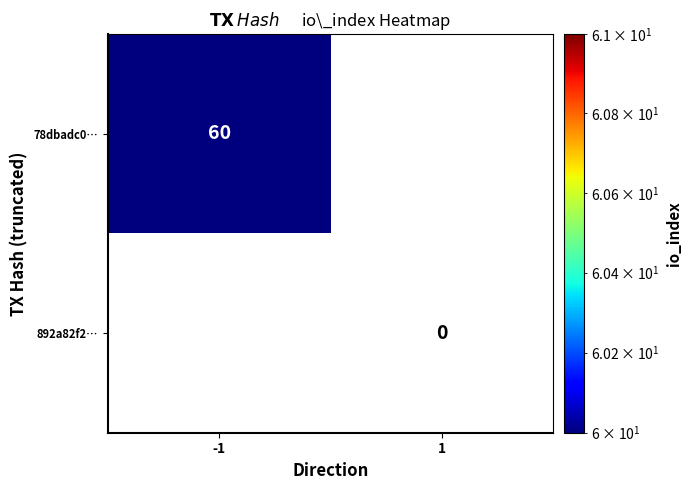

The 78dbadc0… series shows 27 at -1. True or false?

False